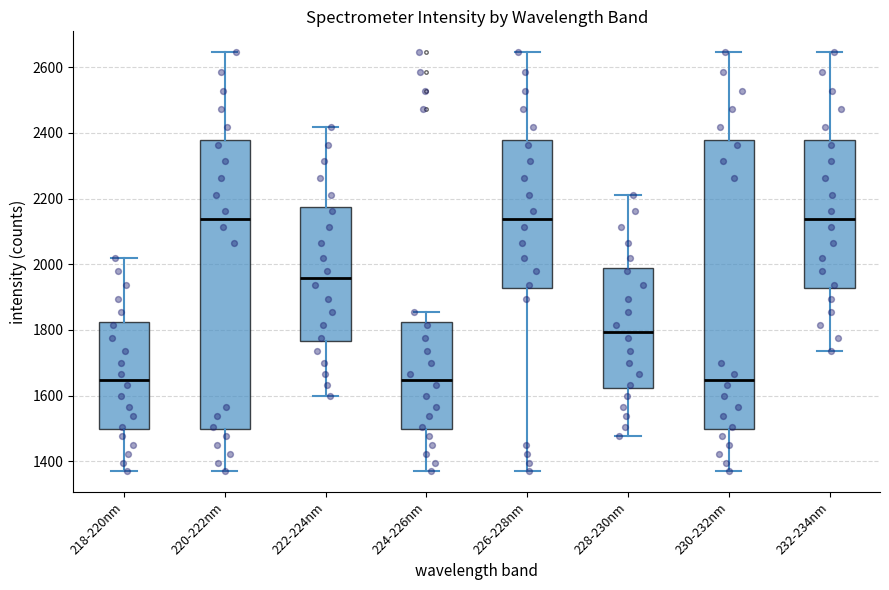

Where does the upper whisker of the box for 226-228nm end on the y-axis? The values are not printed on the chart, so give them approximately, as read against the axis.

2640